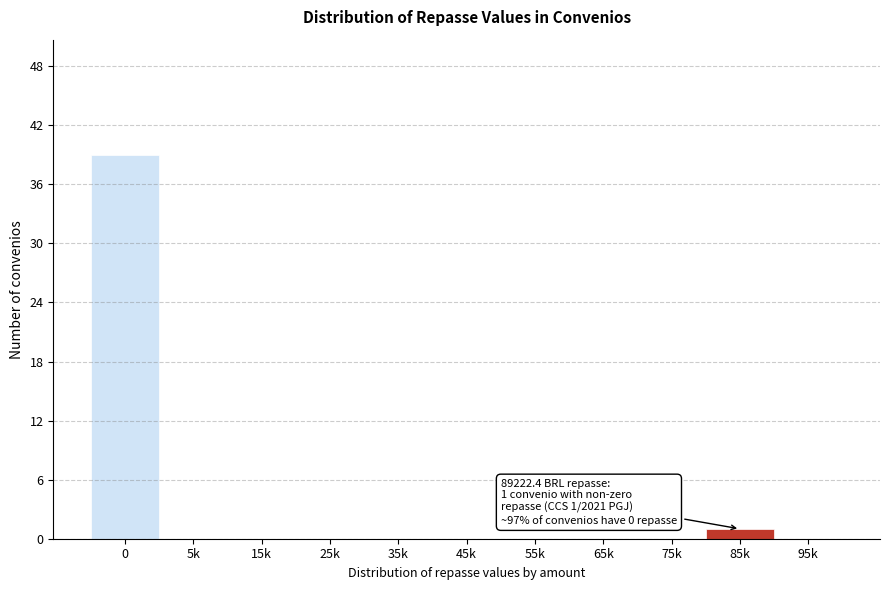

Reading right to left, extract all data points from this chart.

95k=0	85k=1	75k=0	65k=0	55k=0	45k=0	35k=0	25k=0	15k=0	5k=0	0=39